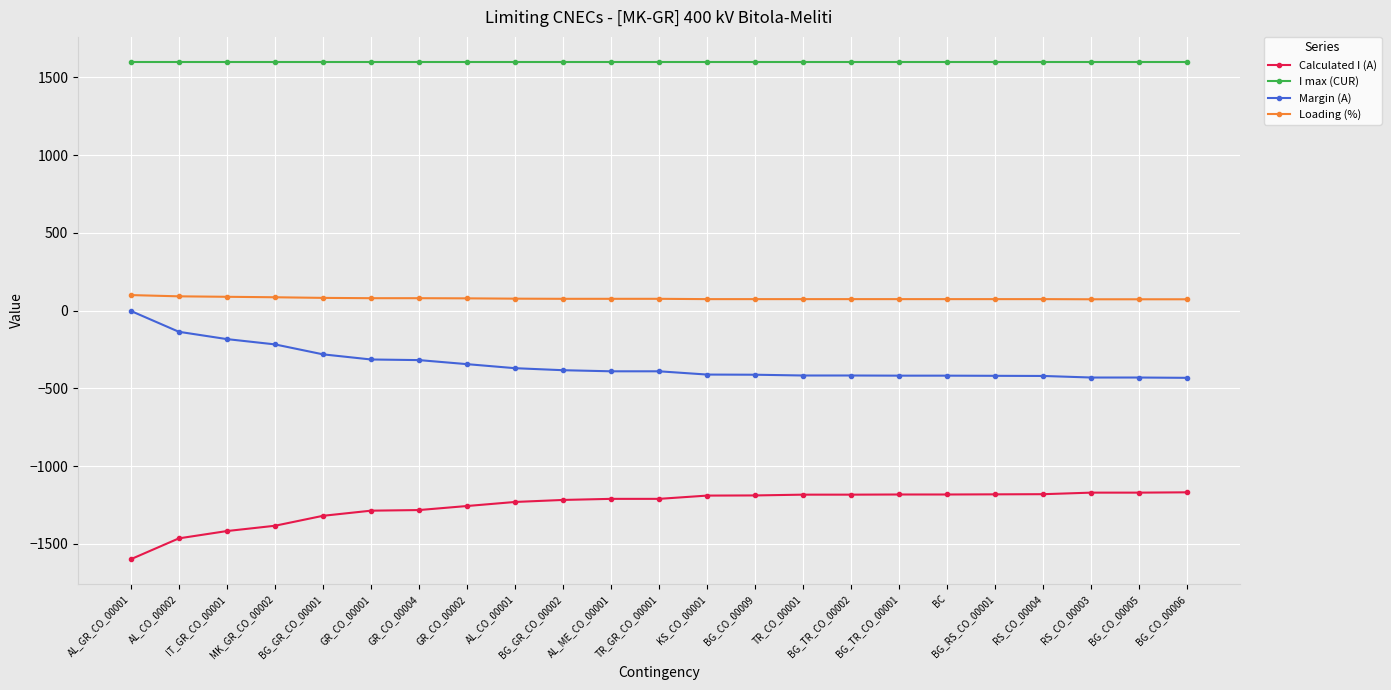

Rank the series at BG_RS_CO_00001 from highest to lowest value.

I max (CUR), Loading (%), Margin (A), Calculated I (A)